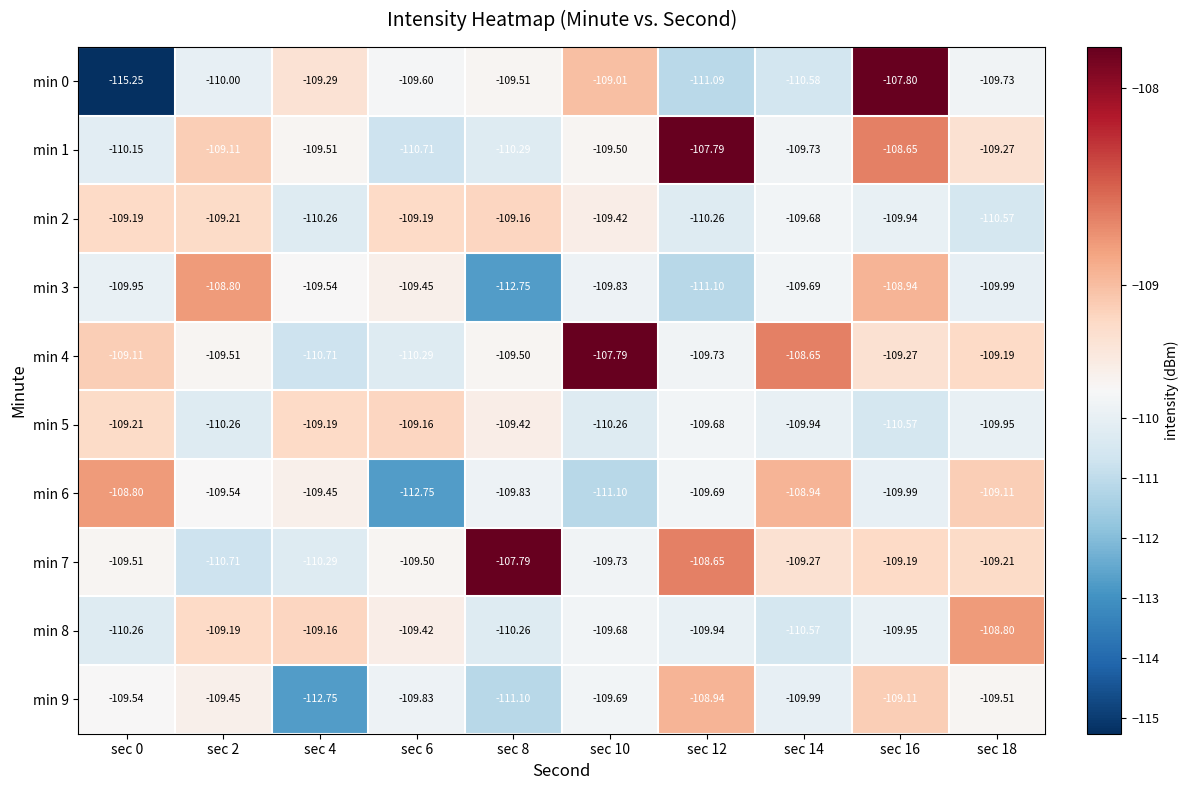

Is the value of min 2 at sec 2 greater than the value of min 0 at sec 6?

Yes